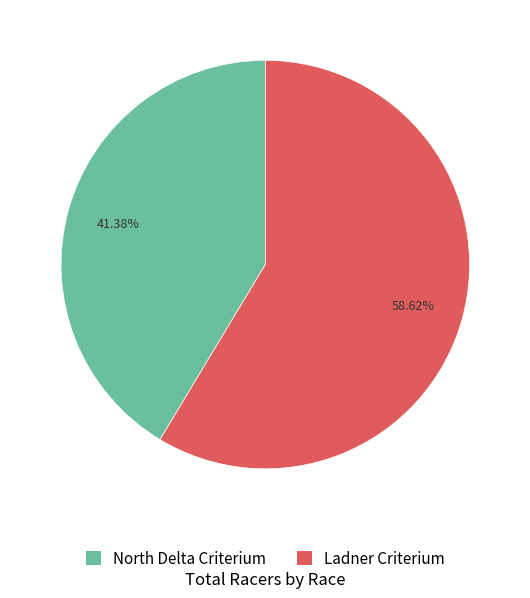

What portion of the pie excludes Ladner Criterium?

41.4%